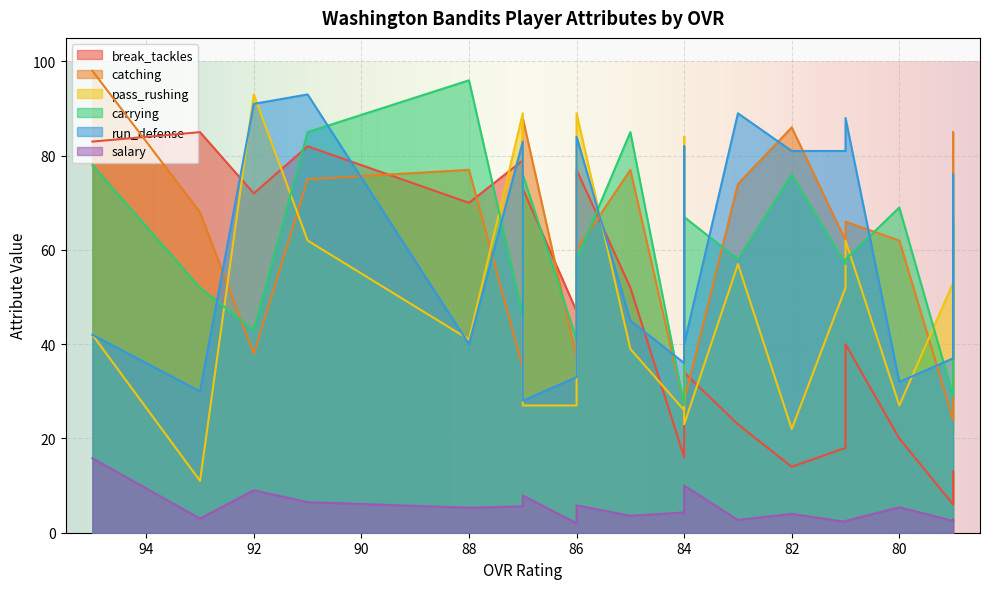

Which series changed the most between 85 and 83?

run_defense